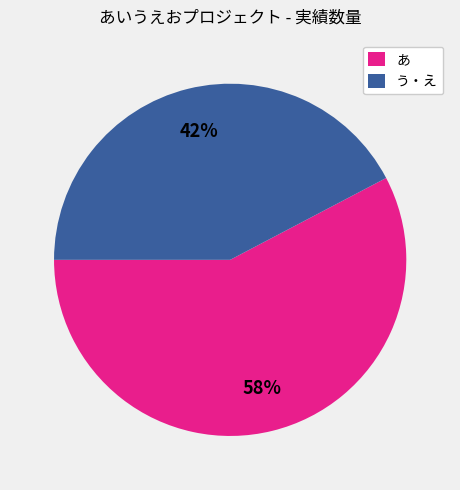

Which slice is the smallest?

う・え